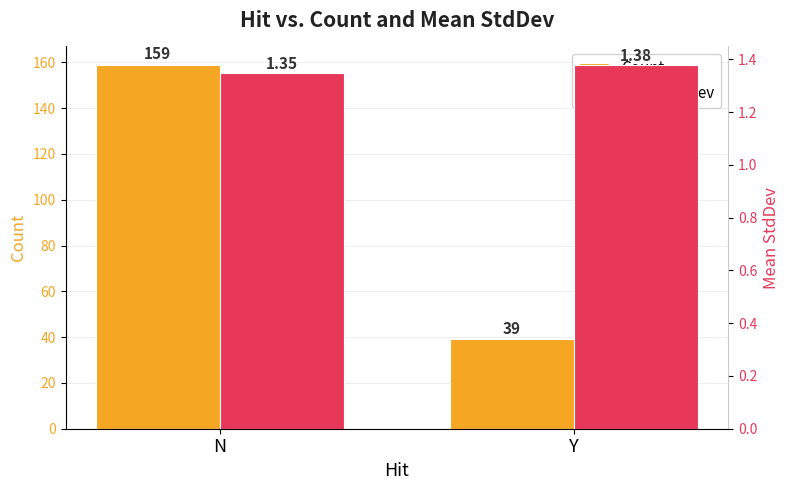

Is it true that Mean StdDev equals 1.9 at Y?

False